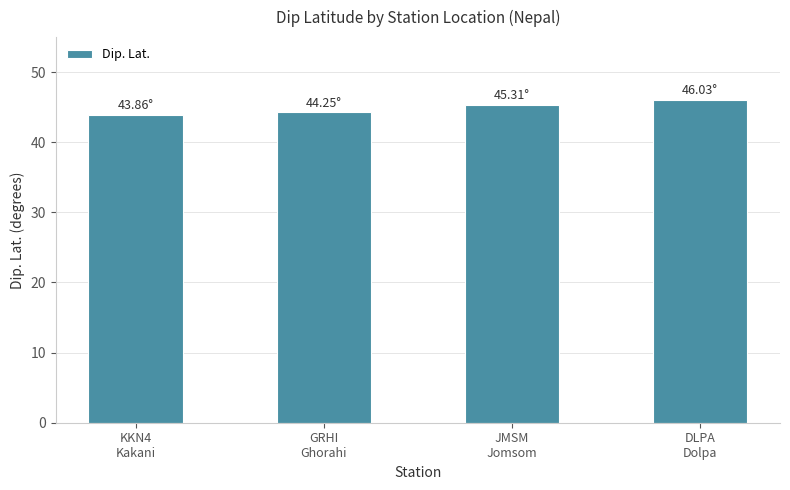

How many values exceed 45?

2